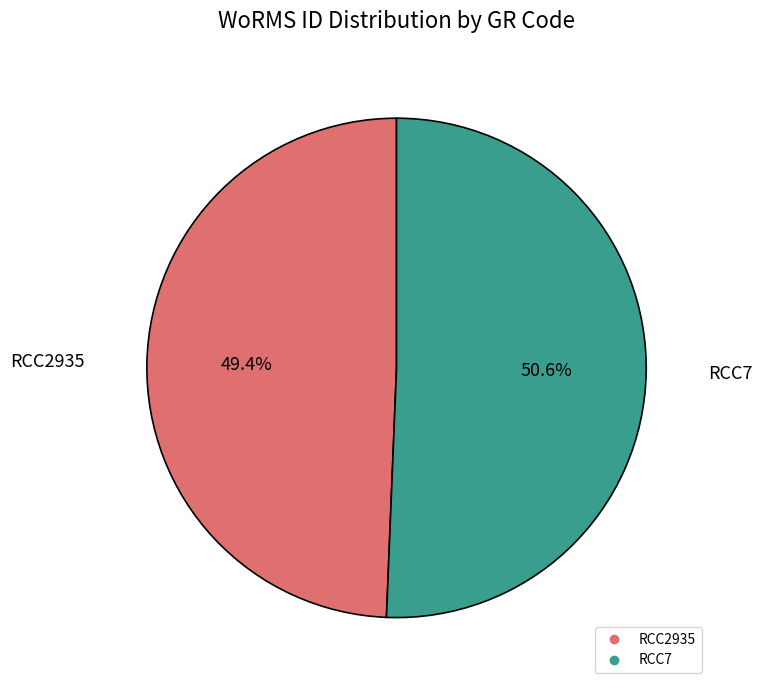

Does any single category account for the majority?

Yes